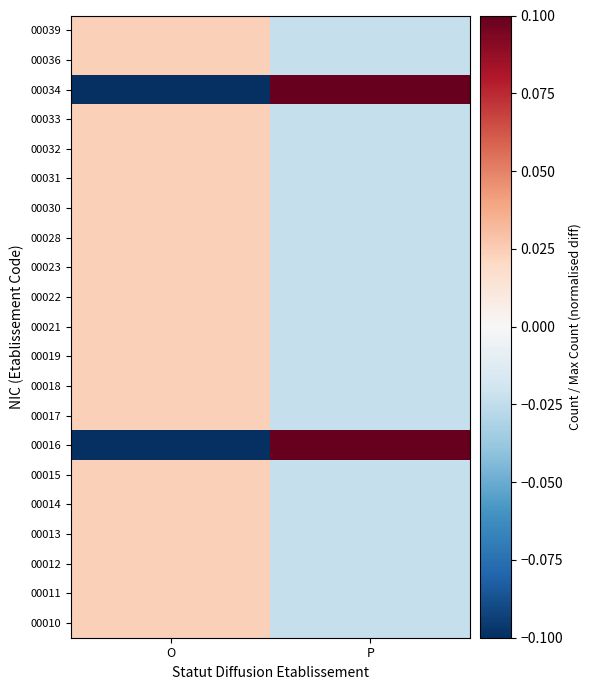

How many data points does each series have?

2